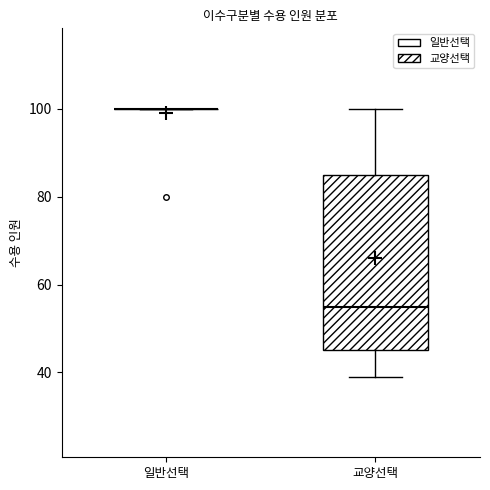

Comparing the boxes themselves (not the whiskers), which one is the tallest?

교양선택